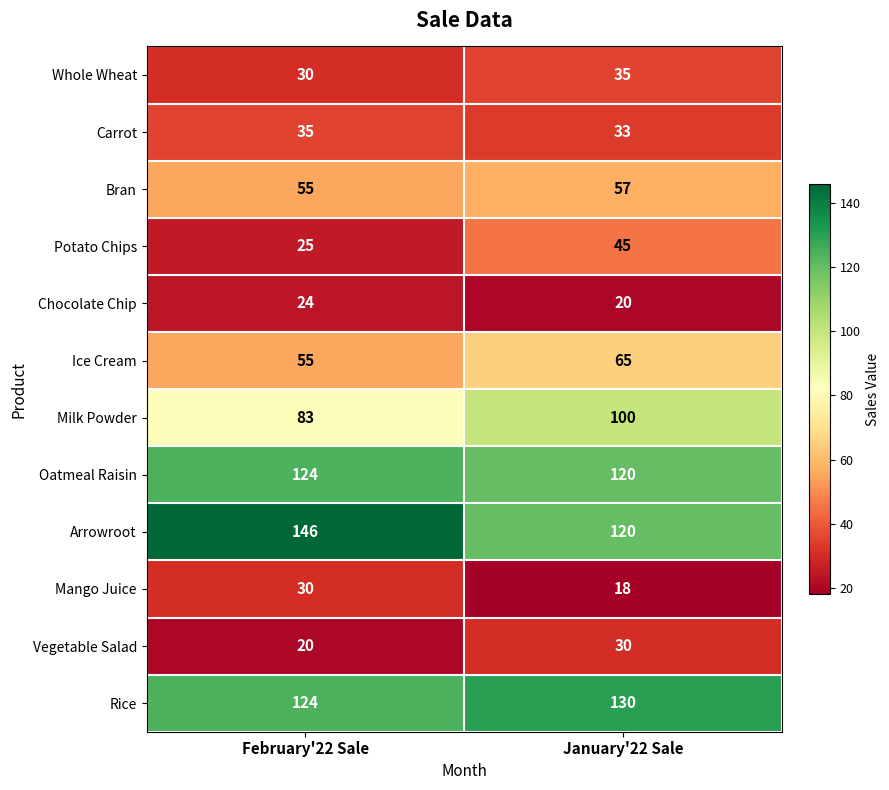

Which series changed the most between February'22 Sale and January'22 Sale?

Arrowroot